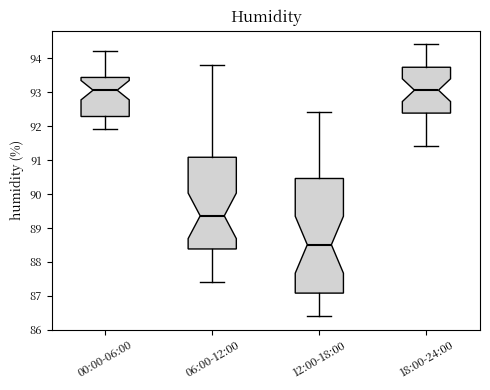

Reading left to right, transcribe this box plot: for each box, give where its median line is, the range the box spans, and where its two whiskers end, as read against the y-axis. The values are not printed on the chart, so give them approximately, as read against the axis.

00:00-06:00: median 93.1, box 92.3 to 93.4, whiskers 91.9 to 94.2
06:00-12:00: median 89.4, box 88.4 to 91.1, whiskers 87.4 to 93.8
12:00-18:00: median 88.5, box 87.1 to 90.5, whiskers 86.4 to 92.4
18:00-24:00: median 93.1, box 92.4 to 93.7, whiskers 91.4 to 94.4